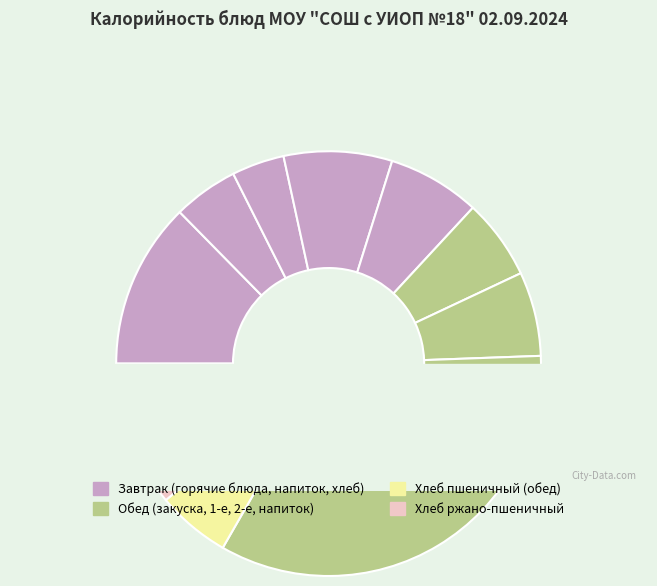

Is the sum of Хлеб ржано-пшеничный and Хлеб пшеничный (завтрак) greater than half?

No